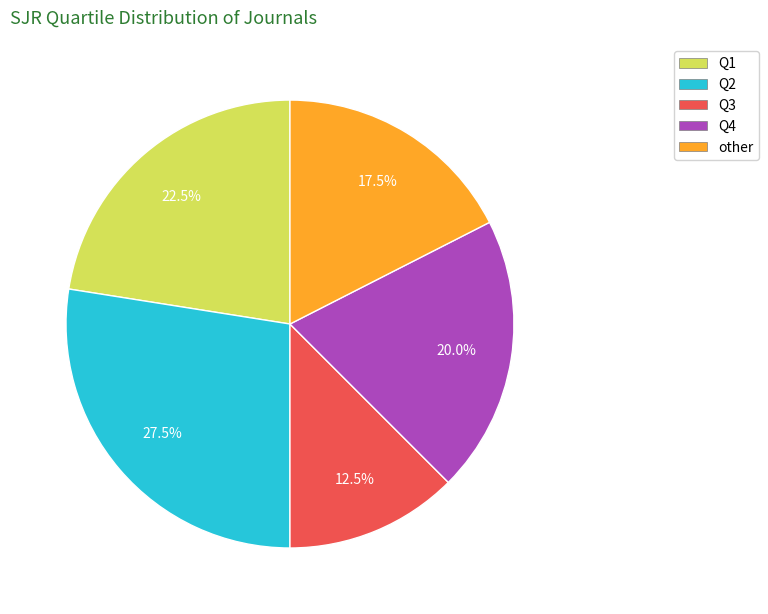

Does Q1 account for over 50% of the chart?

No